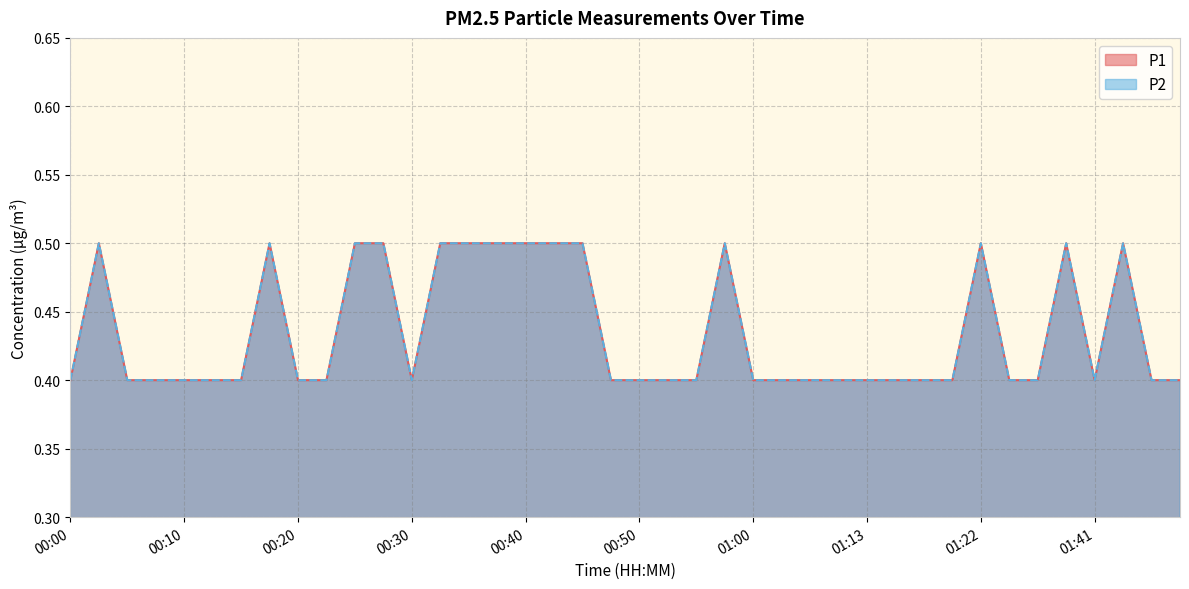

Which series has the largest range (max minus min)?

P1